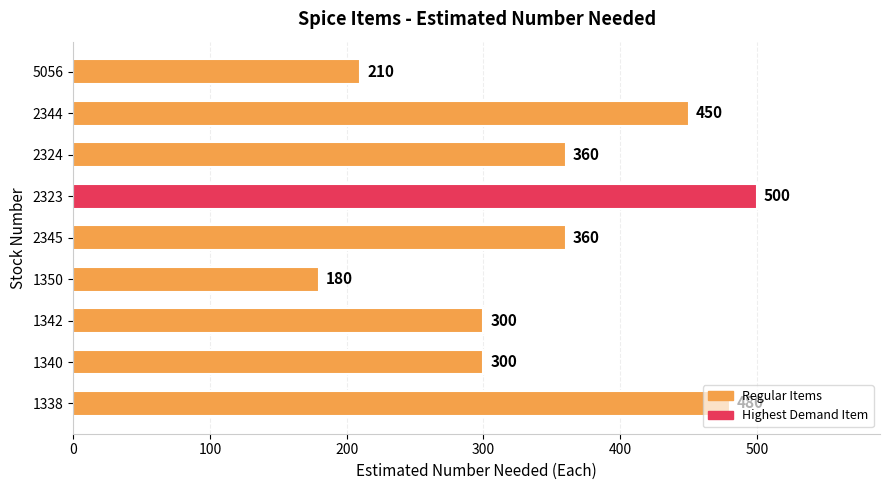

What is the difference between the maximum and minimum values?

320